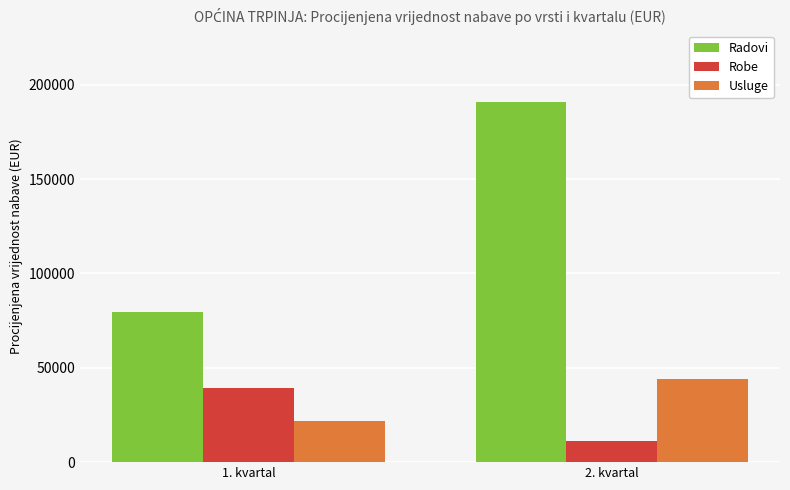

What is the spread (max minus min) of values at 2. kvartal?

179743.8